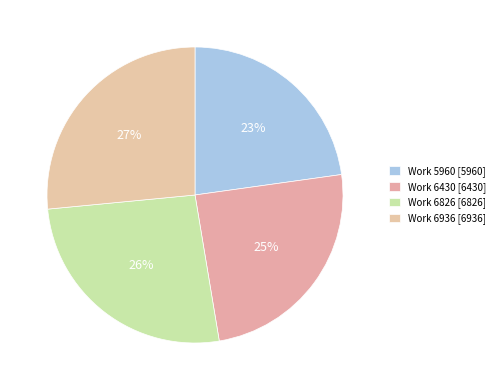

How many segments does this pie chart have?

4